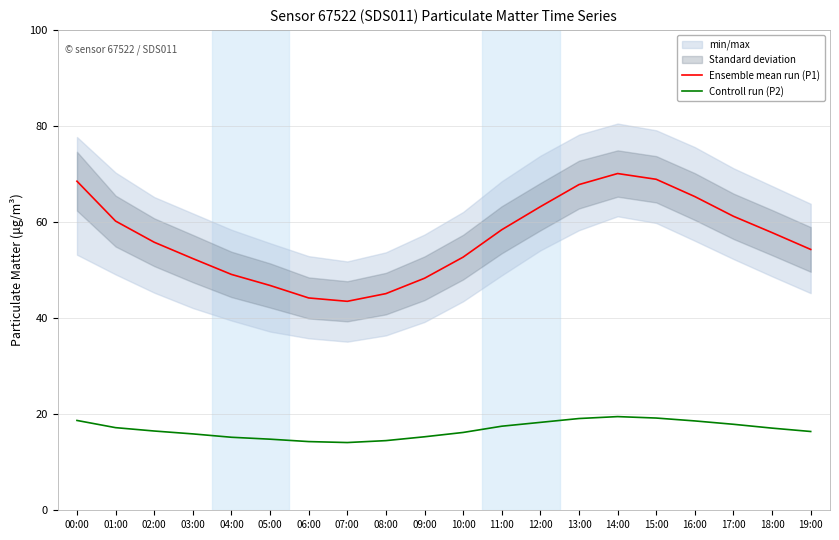

Which series has the largest total across all categories?

Ensemble mean run (P1)